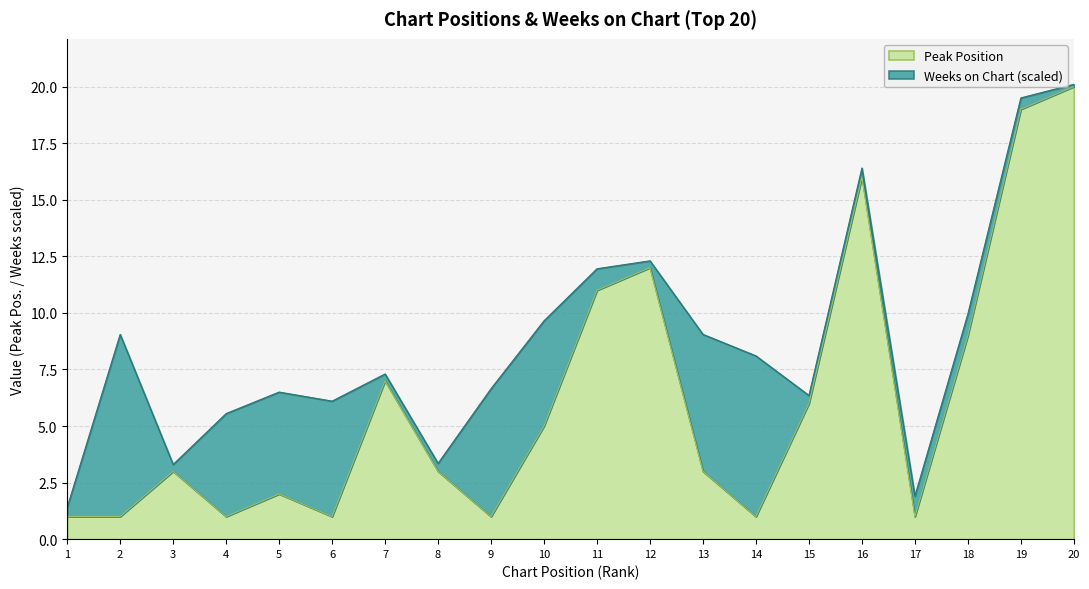

What is the change in value from 3 to 20?

+17